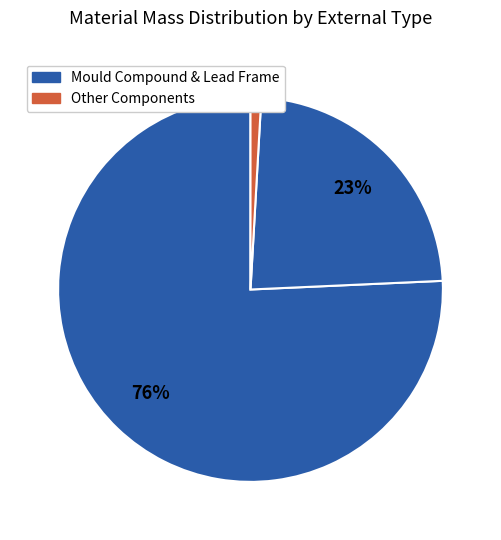

Count the number of slices in the pie.

3